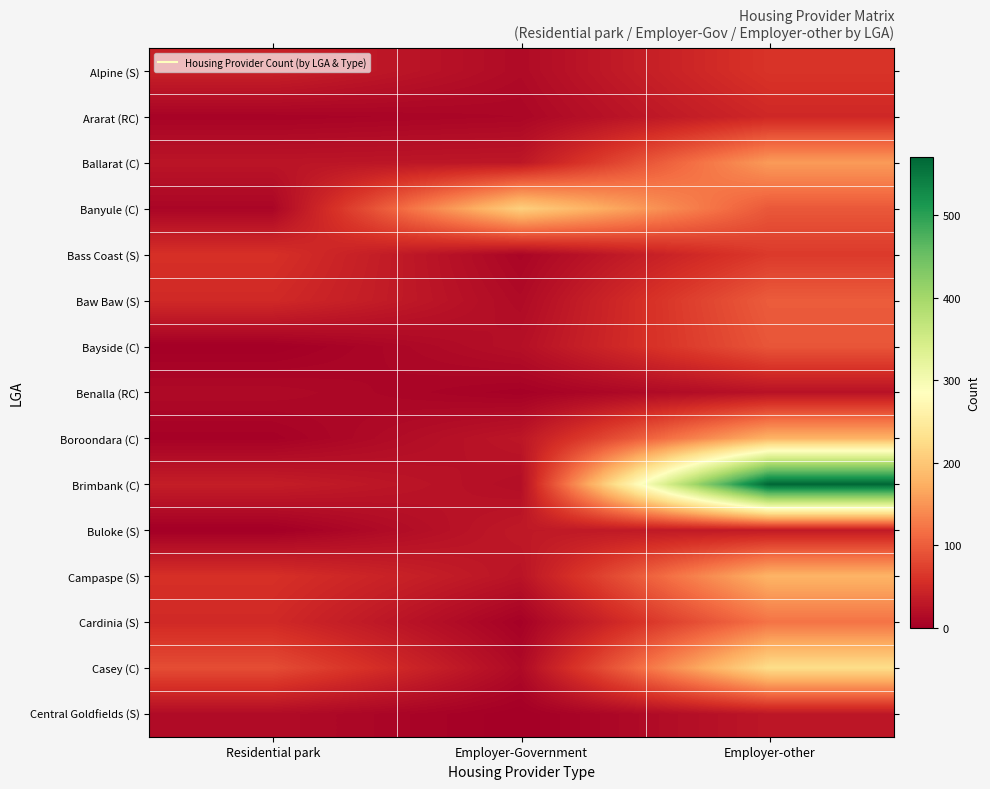

Which series has the largest total across all categories?

Brimbank (C)